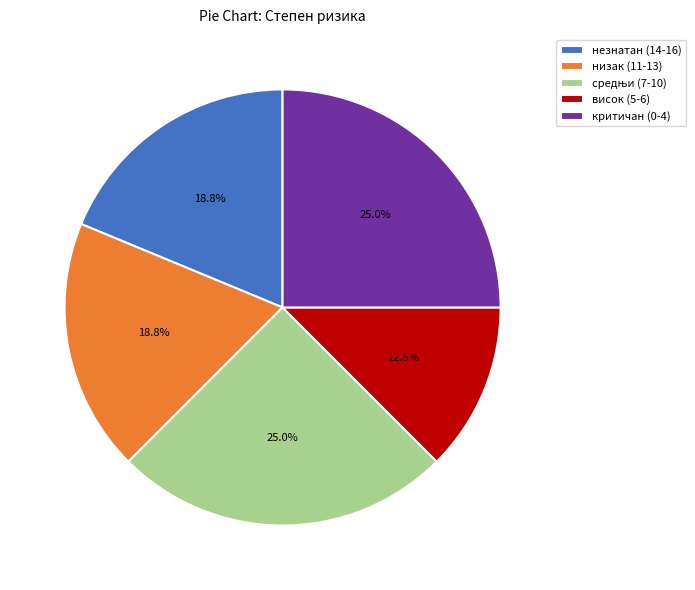

Count the number of slices in the pie.

5